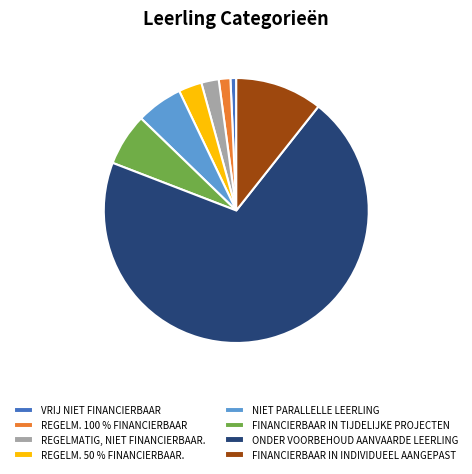

How many segments does this pie chart have?

8